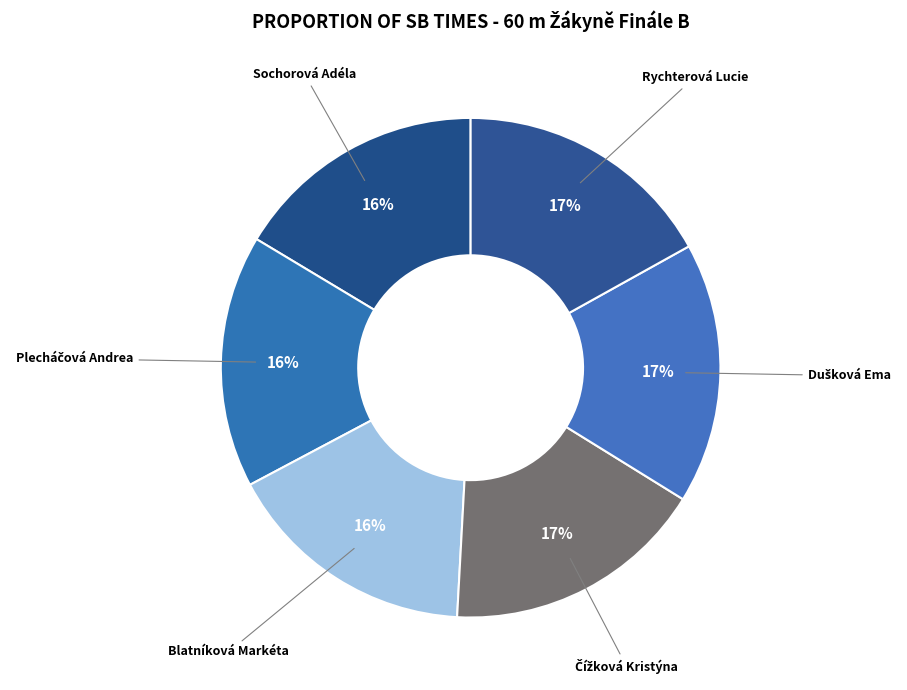

Is it true that Blatníková Markéta is 23% of the pie?

False